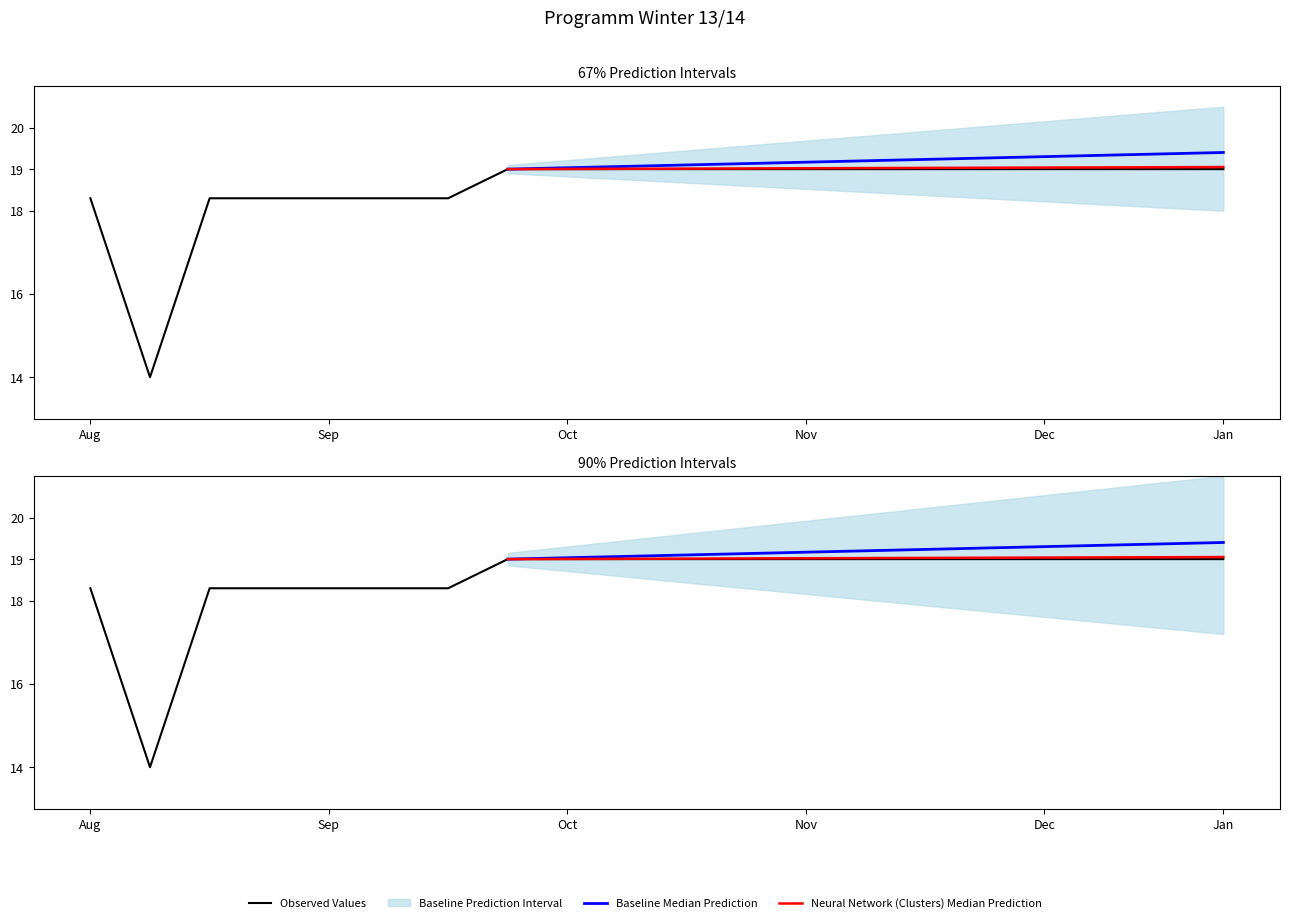

True or false: the data shows 11.4 at 2013-12-16.

False